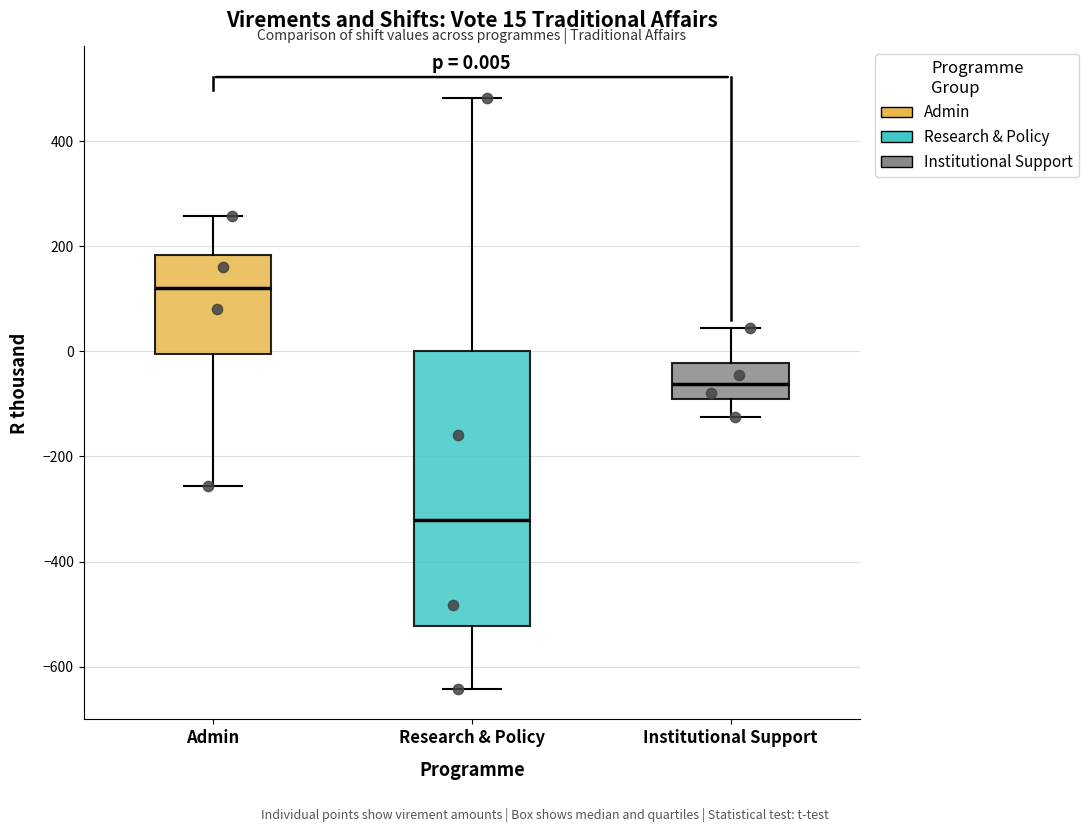

Which box has the lowest median line?

Research & Policy